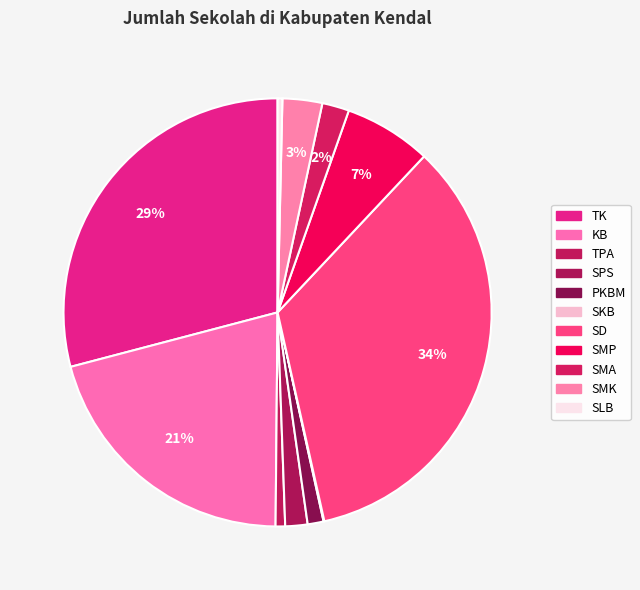

Approximately how many times larger is the value at SMP compared to KB?

0.3